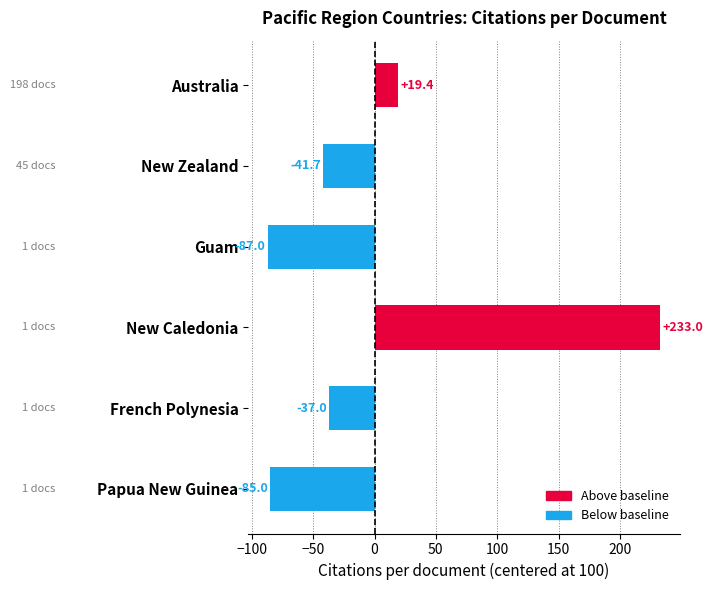

List the labels in order of value, largest first.

New Caledonia, Australia, French Polynesia, New Zealand, Papua New Guinea, Guam